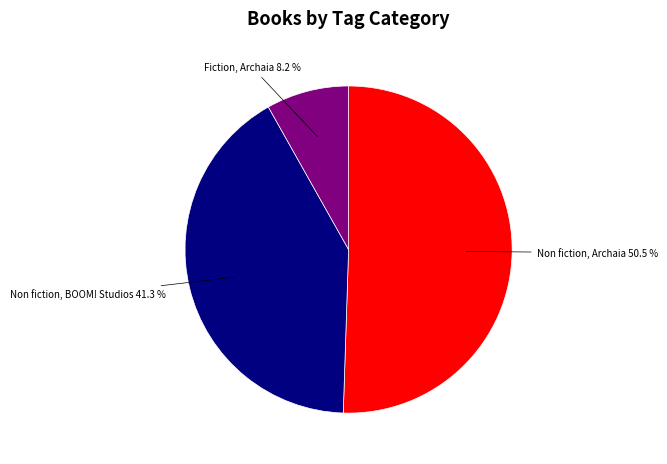

To the nearest percent, what is the difference between the largest and smallest slice percentages?

42%